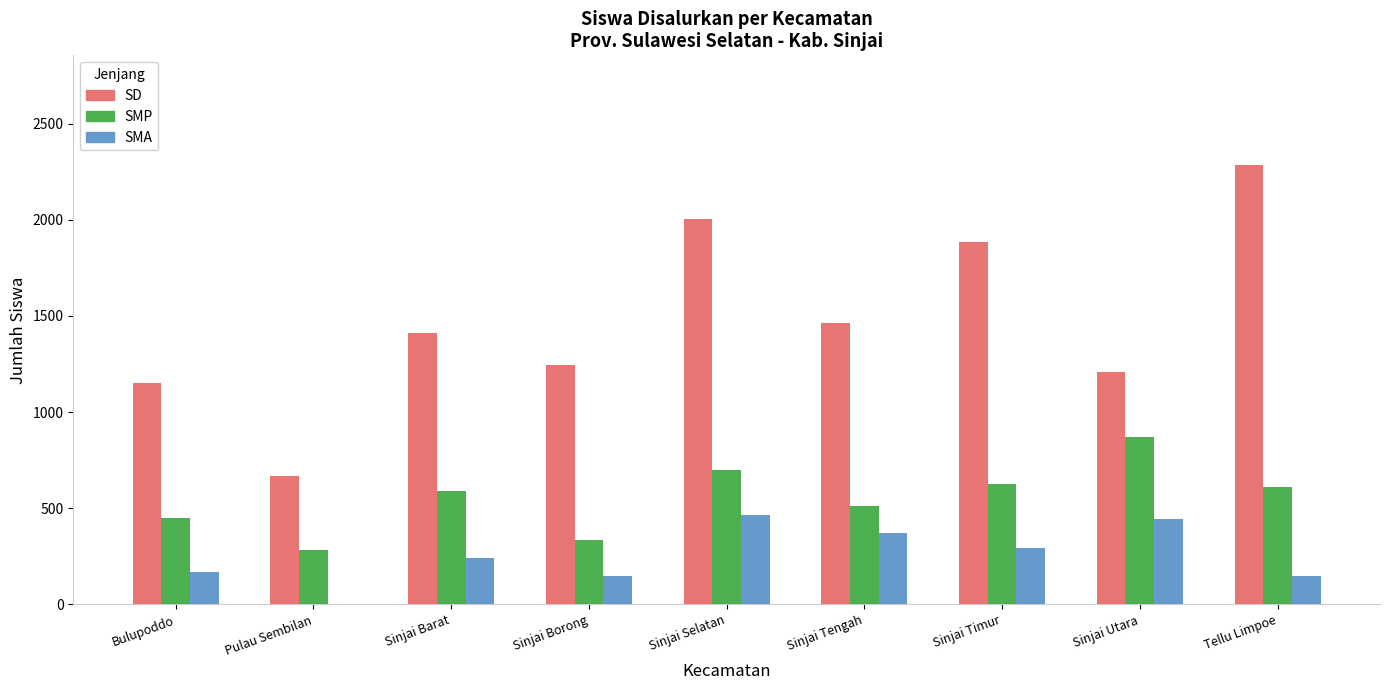

Reading left to right, extract all data points from this chart.

SD: 1153	667	1411	1247	2006	1463	1886	1208	2284
SMP: 451	282	590	332	699	509	625	868	611
SMA: 166	2	243	148	466	373	294	442	148